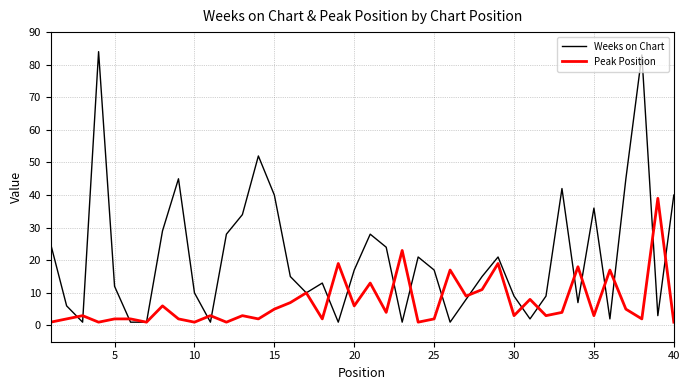

What is the highest value of the Peak Position series?

39